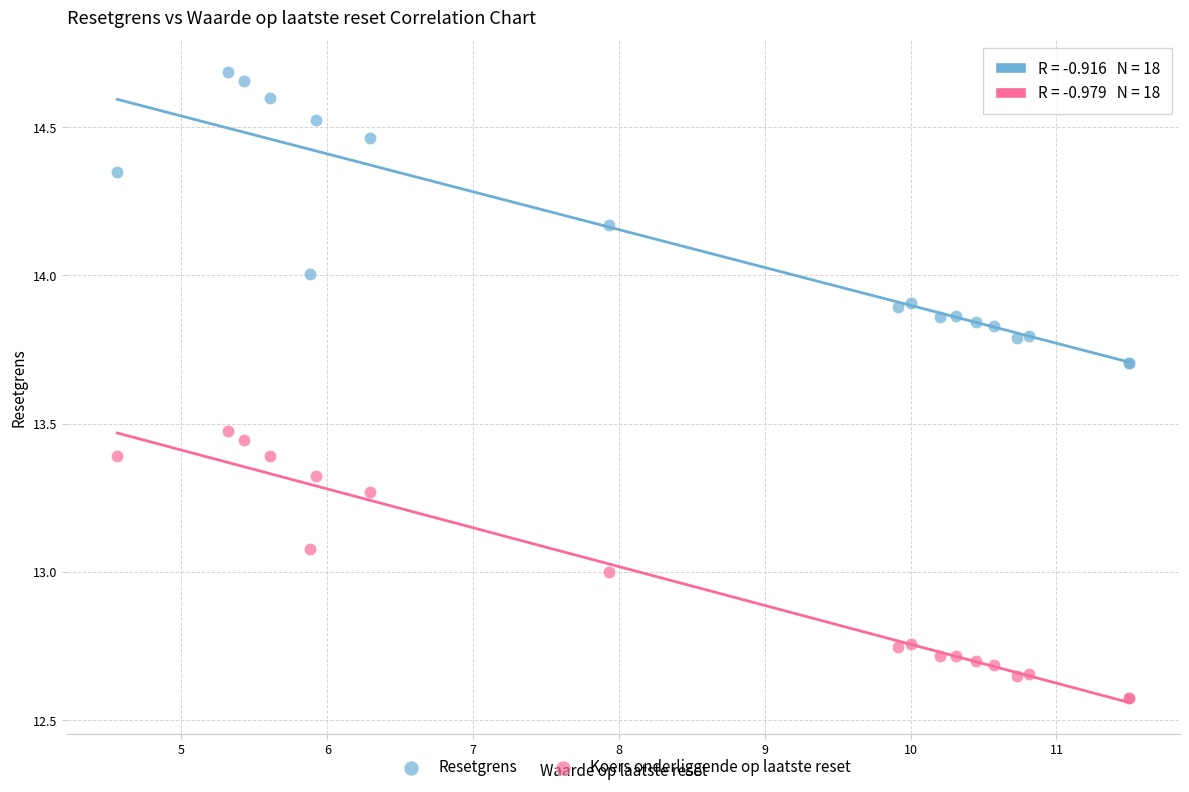

Which series contains the lowest Y value?

Koers onderliggende op laatste reset